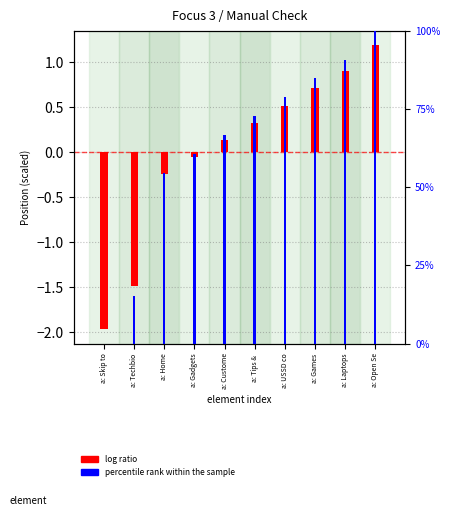

The percentile rank within the sample series shows 103.9 at a: USSD co. True or false?

False